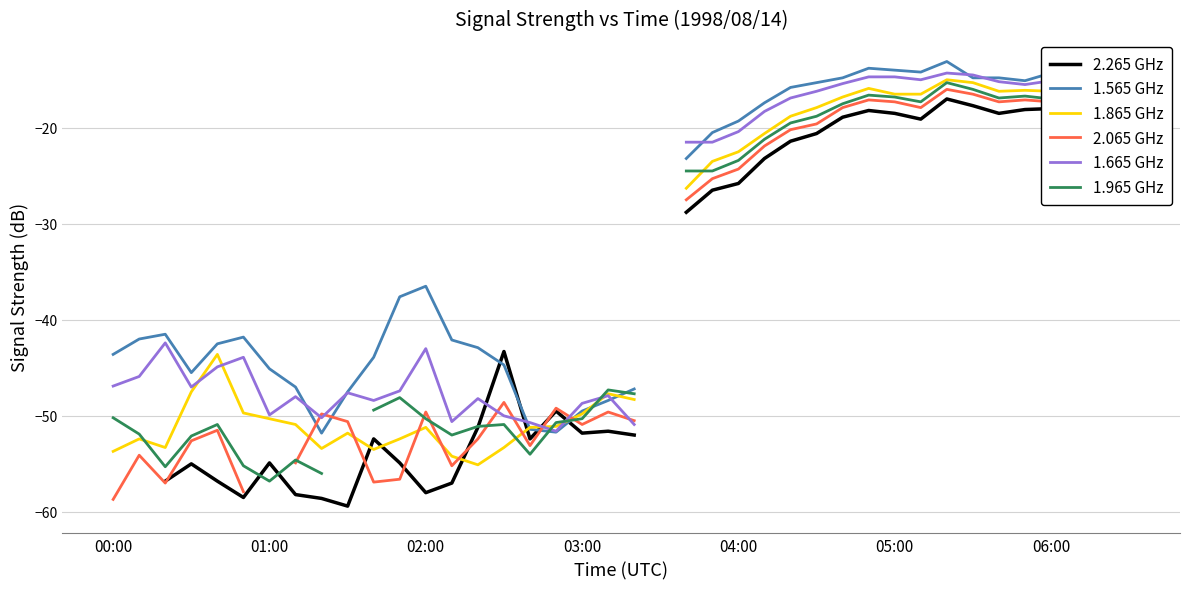

What is the lowest value of the 1.865 GHz series?

-55.1